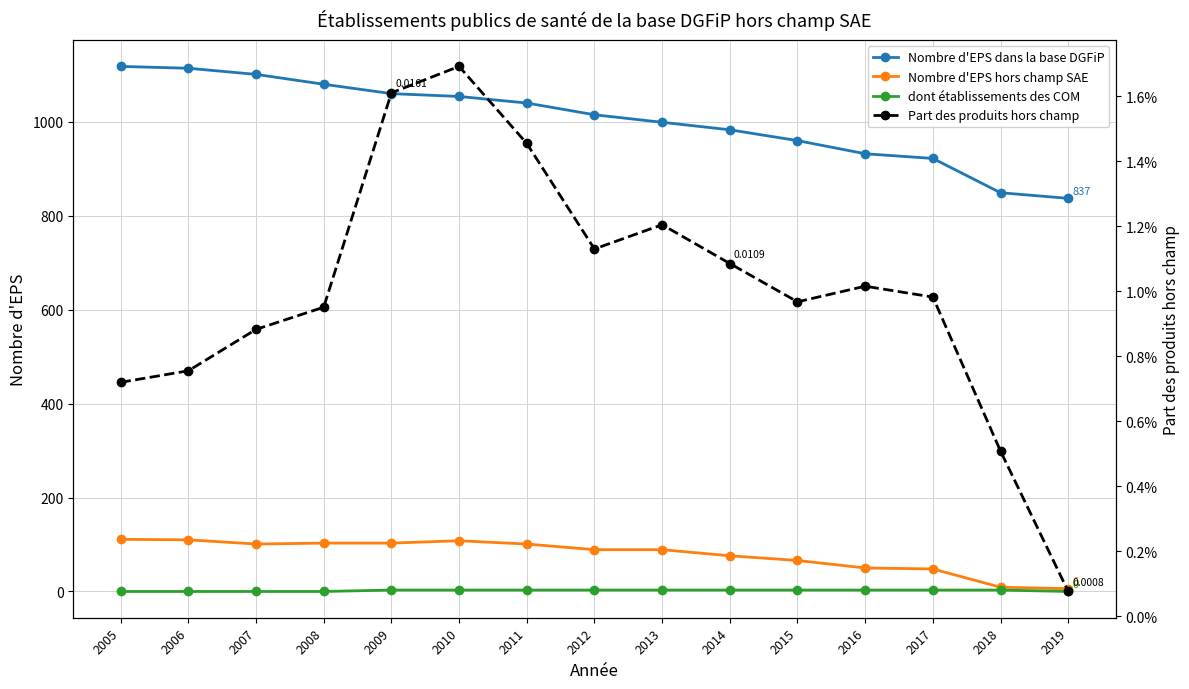

How many distinct data groups are displayed?

4